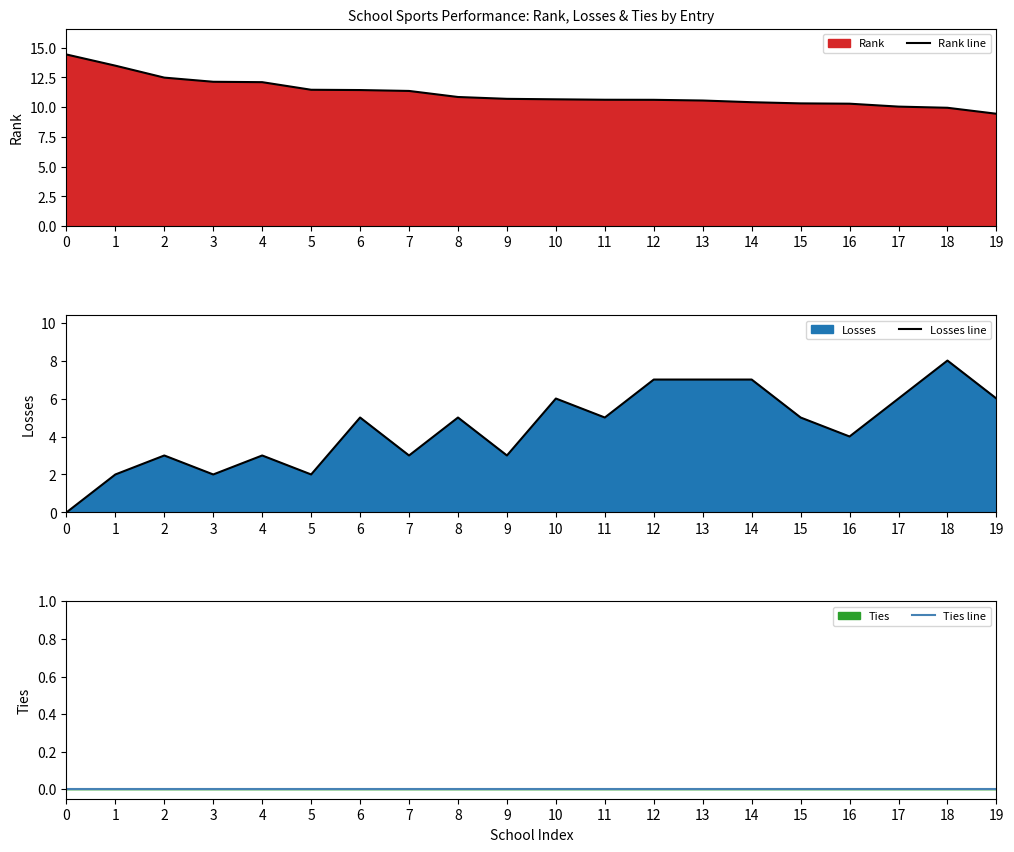

Does the chart have visible grid lines?

No